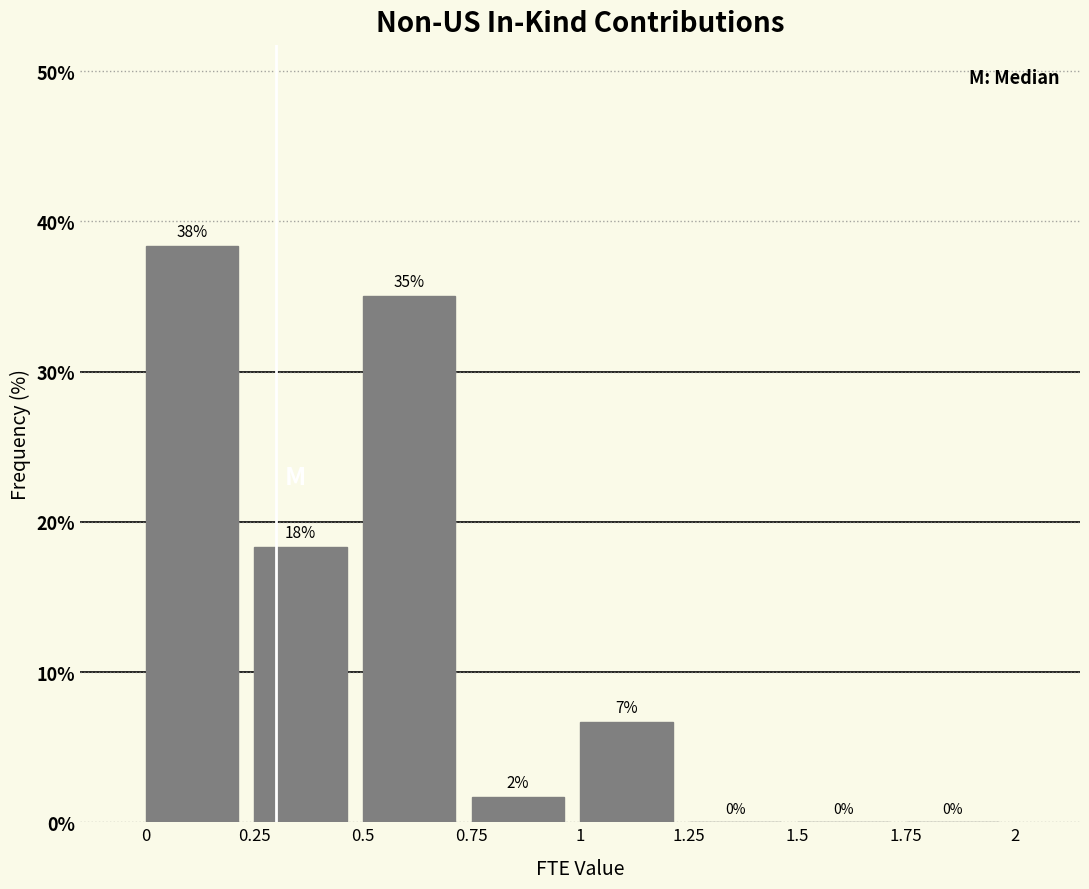

Which range on the x-axis has the tallest bar?

0 to 0.25